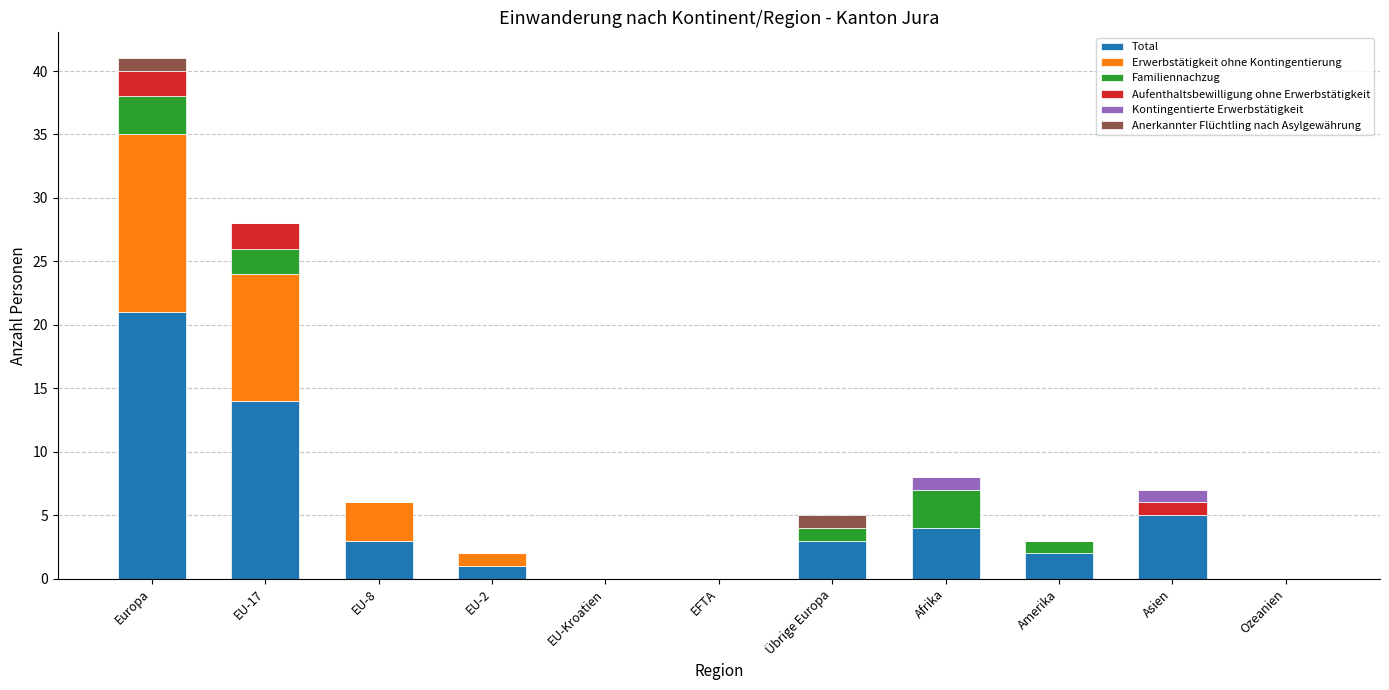

What is the sum of the Total values at Asien and EU-Kroatien?

5